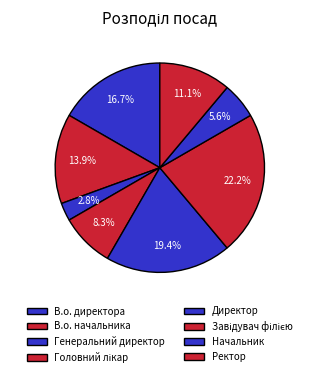

How much of the chart is everything except Генеральний директор?

97.2%